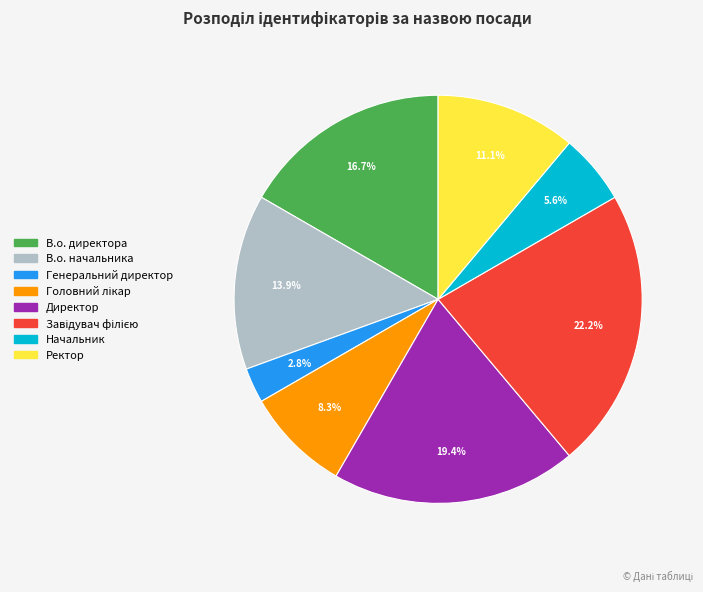

How much of the chart is everything except Ректор?

88.9%